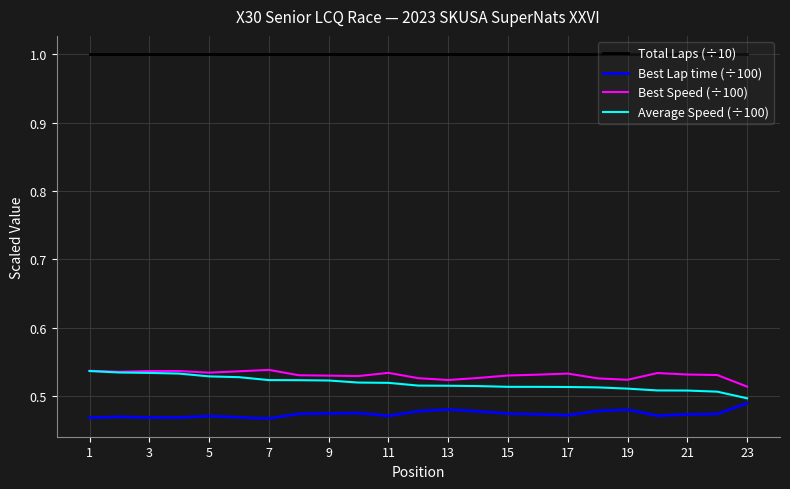

True or false: Total Laps (÷10) and Best Speed (÷100) intersect in this chart.

False